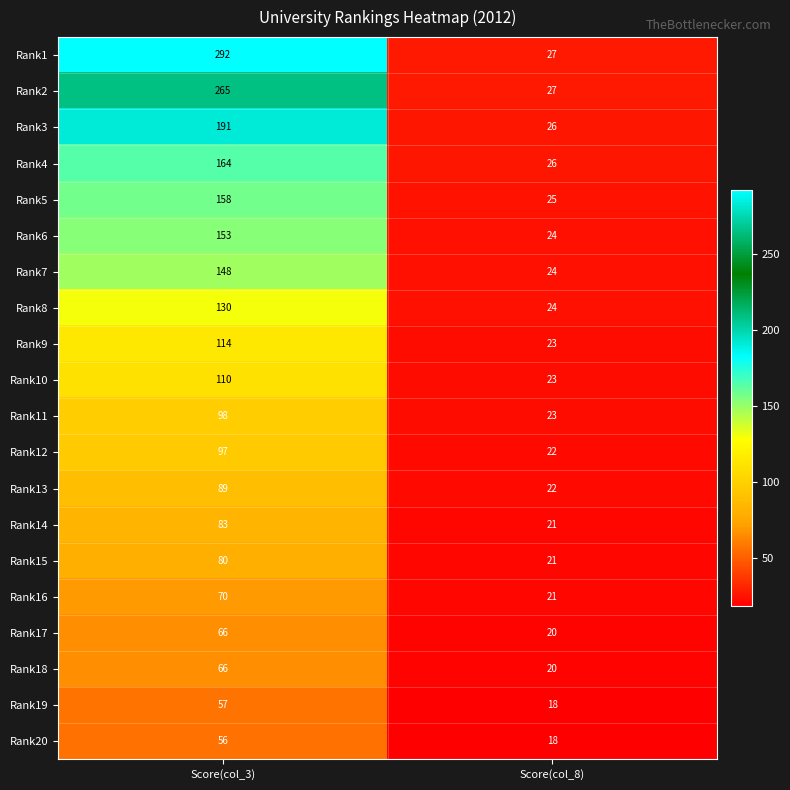

What is the maximum value shown in the chart?

292